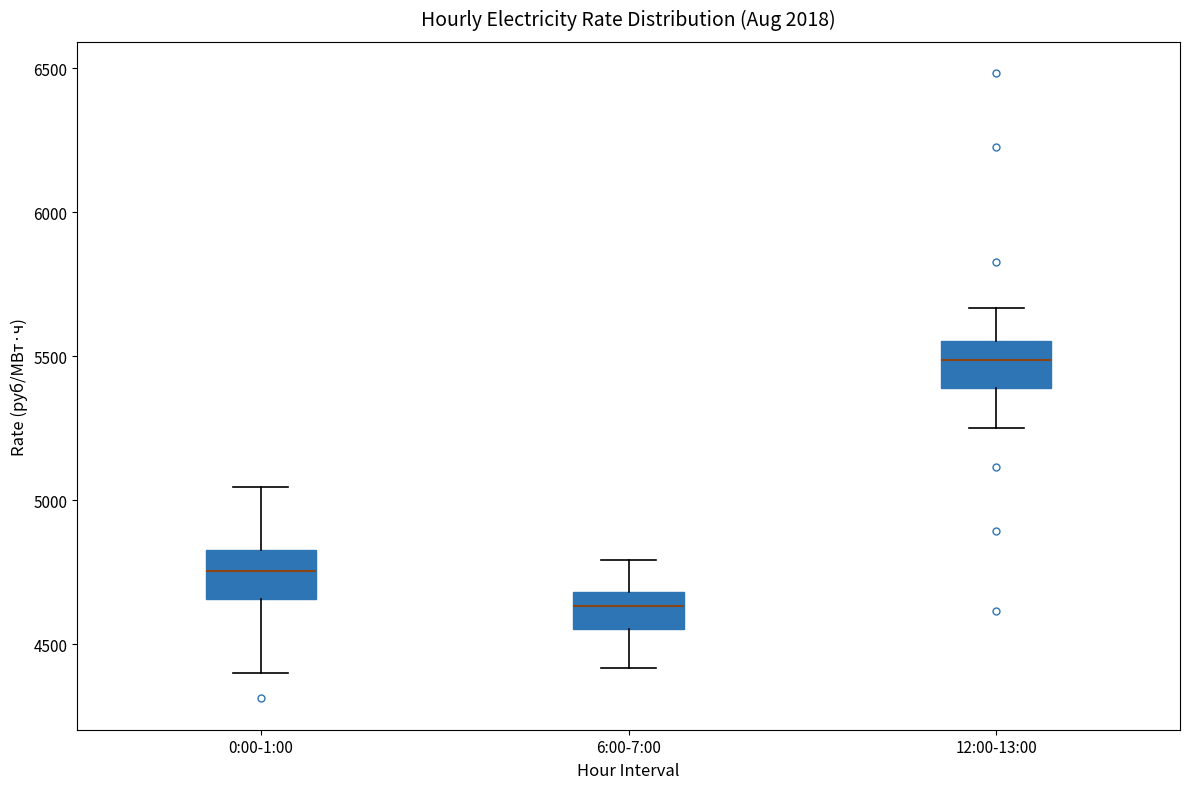

Where is the upper edge of the box for 0:00-1:00 on the y-axis? The values are not printed on the chart, so give them approximately, as read against the axis.

4850